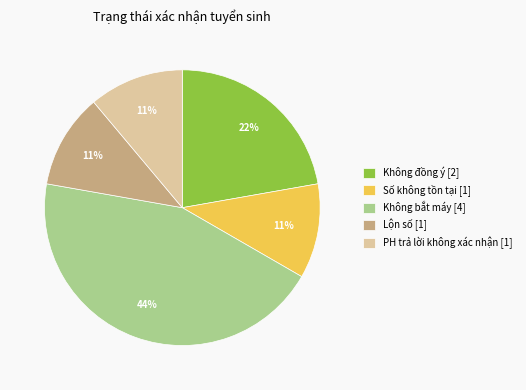

Is Lộn số the majority of the pie?

No